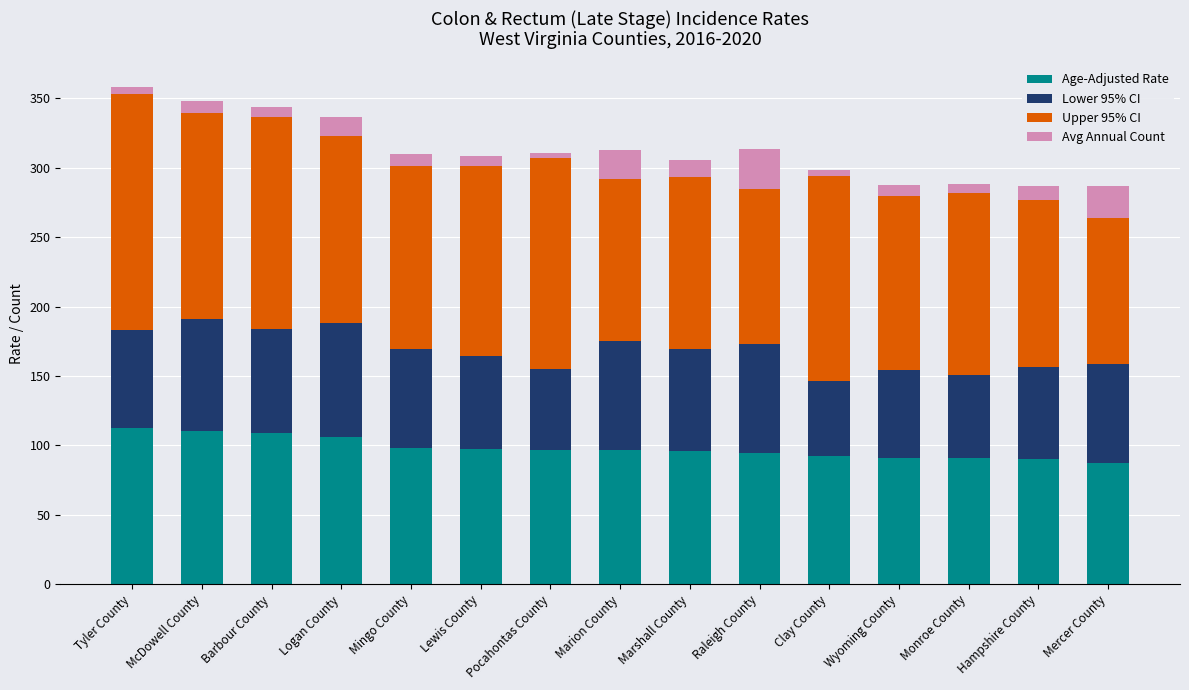

What is the lowest value of the Age-Adjusted Rate series?

87.0